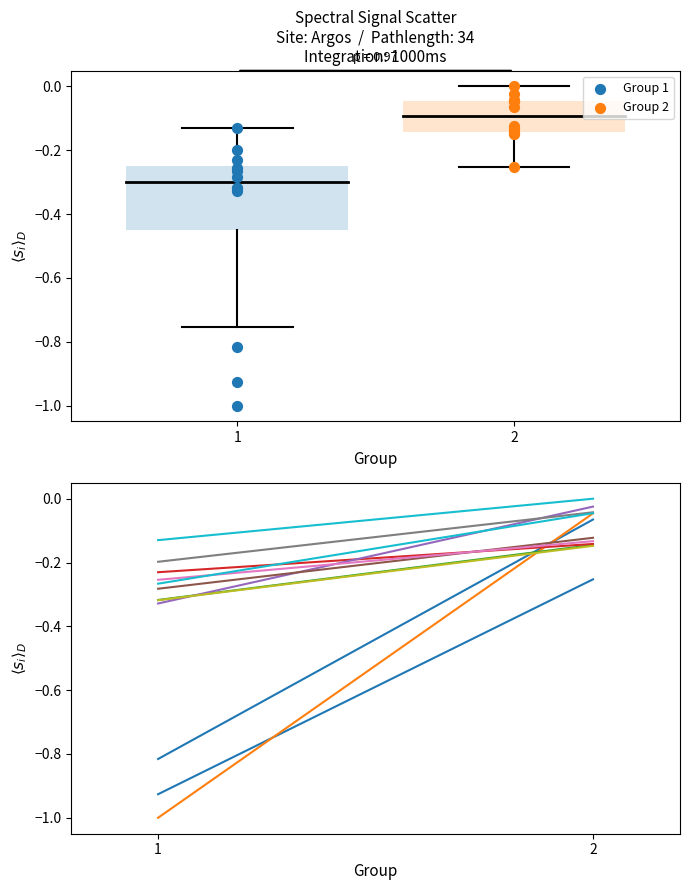

What are all the series names shown in the legend?

Group 1, Group 2